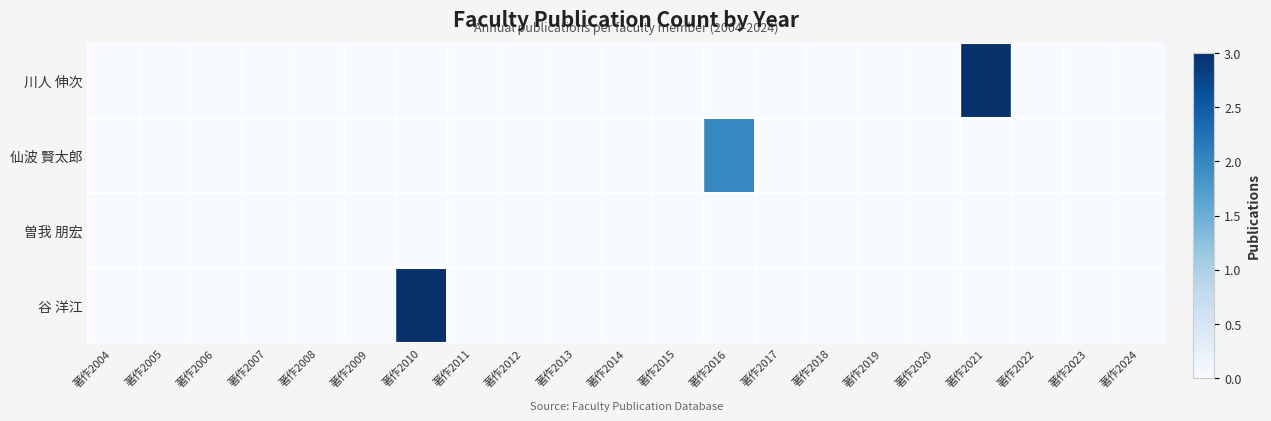

What is the total value across all series at 著作2016?

2